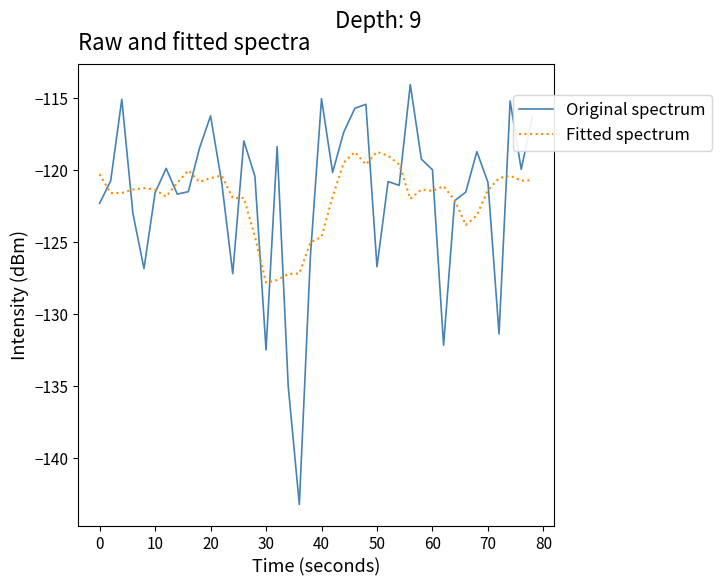

Which series has the widest spread of values?

Original spectrum